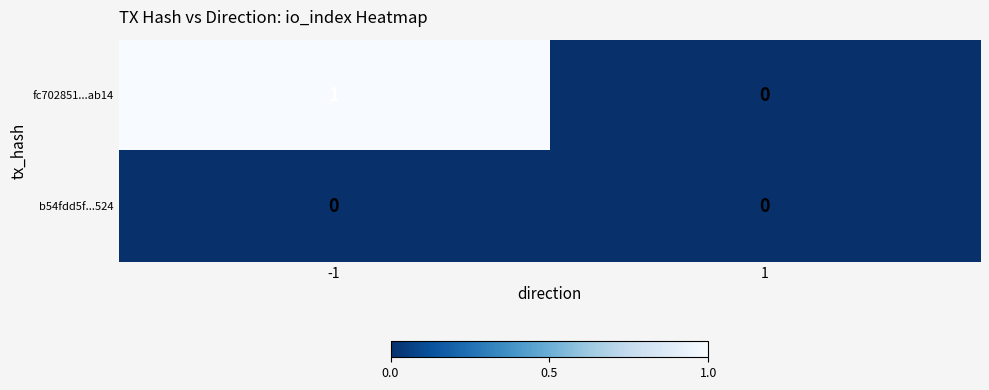

Which series changed the most between -1 and 1?

fc702851...ab14